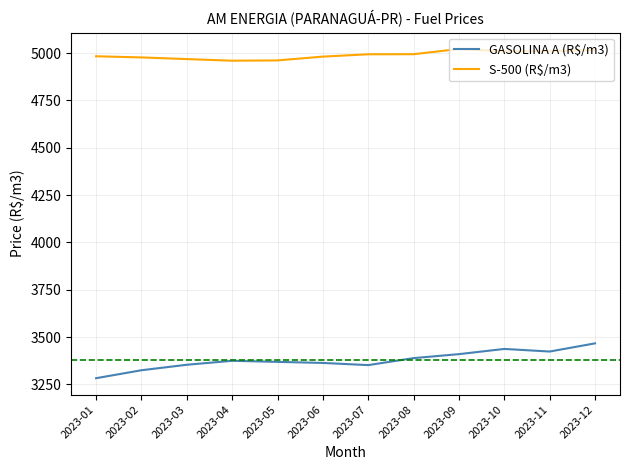

Is it true that S-500 (R$/m3) equals 7230.7 at 2023-12?

False